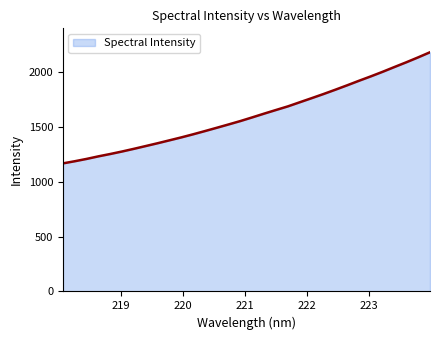

What is the smallest value displayed?

1167.5